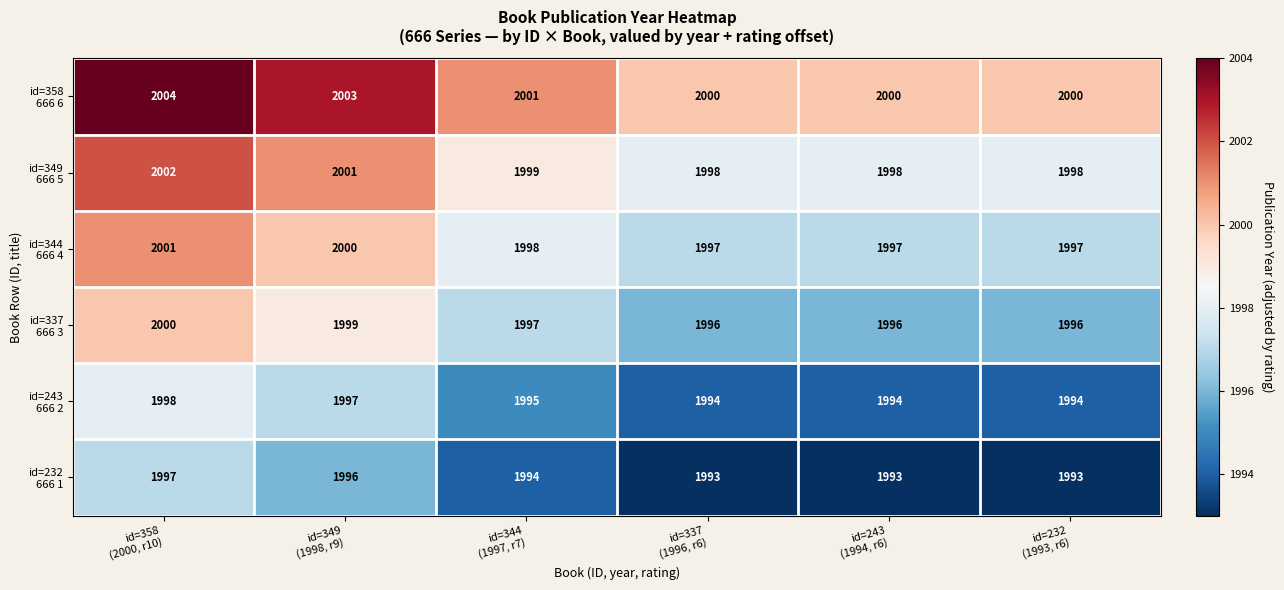

At how many categories does at least one series exceed 1994?

6